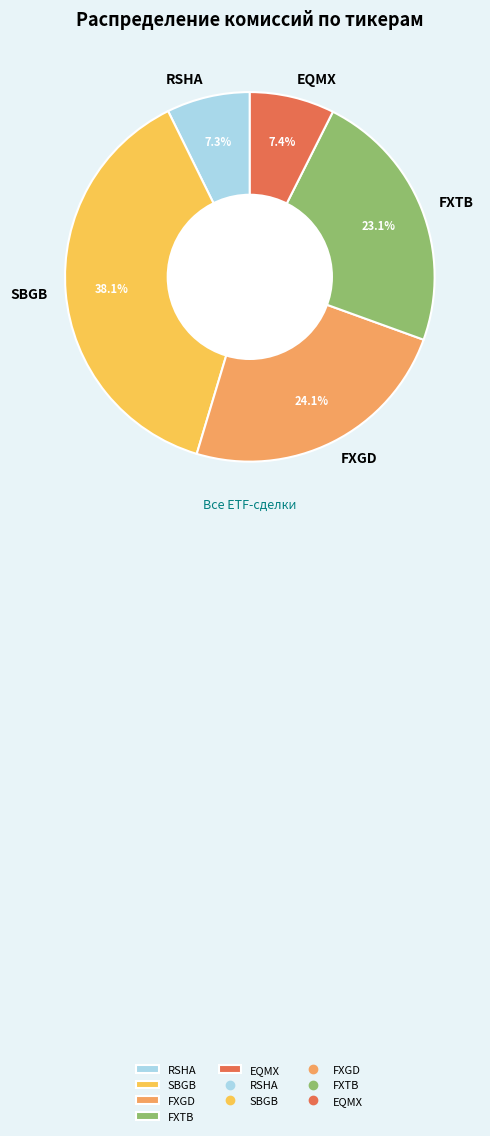

To the nearest percent, what is the combined percentage of SBGB and FXTB?

61%